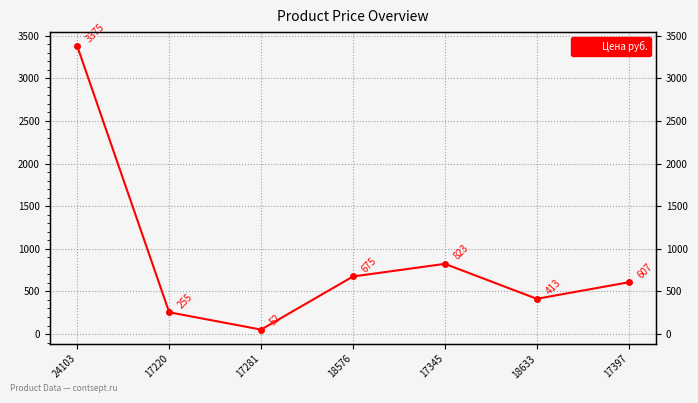

The value at 18576 is 1084. True or false?

False